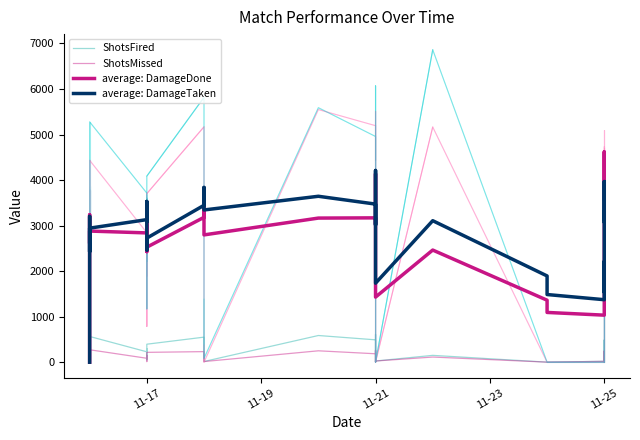

True or false: ShotsFired has more than 1 interior local peaks.

True